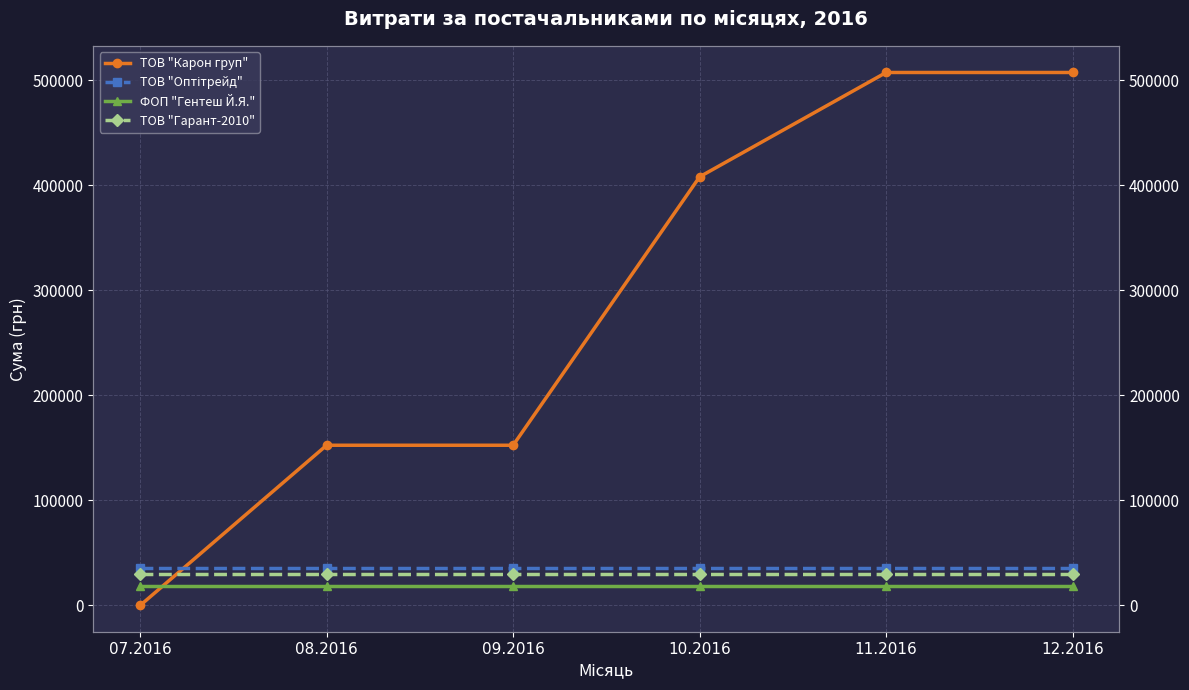

What is the label of the 2nd point from the right?

11.2016